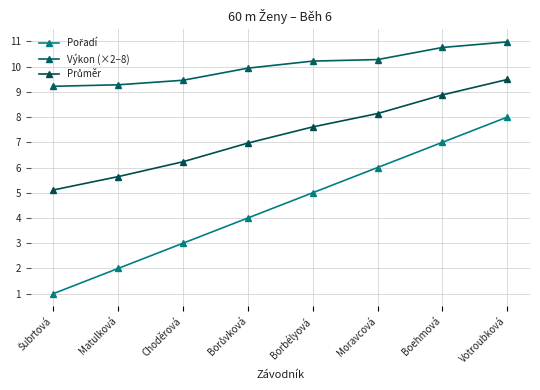

Reading left to right, transcribe all the data shown in this chart.

Pořadí: 1.0	2.0	3.0	4.0	5.0	6.0	7.0	8.0
Výkon (×2−8): 9.2	9.3	9.5	9.9	10.2	10.3	10.8	11.0
Průměr: 5.1	5.6	6.2	7.0	7.6	8.1	8.9	9.5